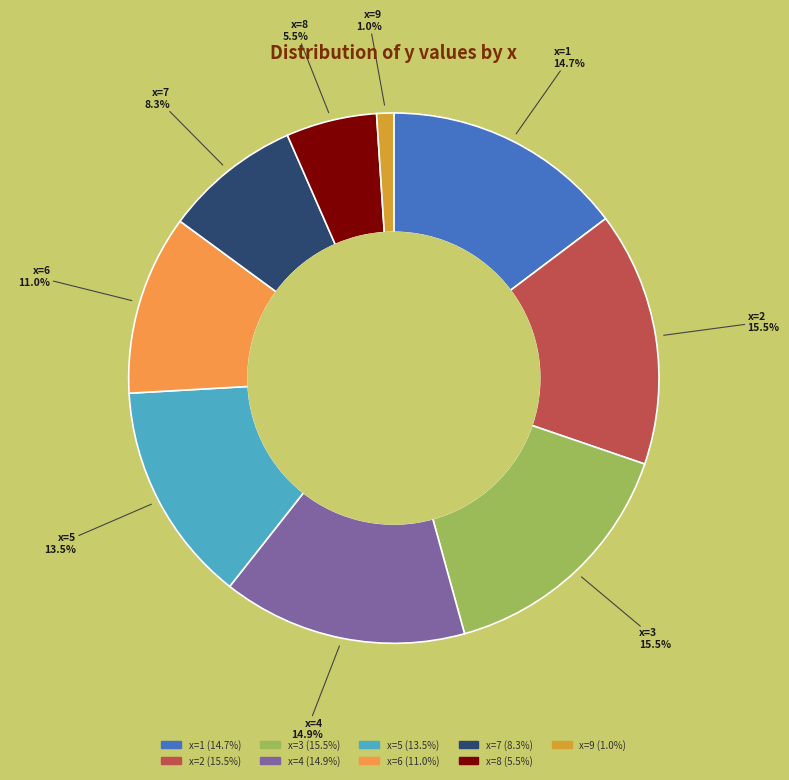

Is there any slice that represents more than half of the pie?

No